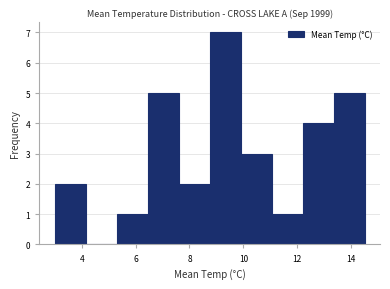

Reading left to right, list every bar in this chart as the range it spans on the x-axis followed by its height. Neither the bar edges nor the heights are printed on the chart, so give them approximately, as read against the axes.

3.00 to 4.15: 2
4.15 to 5.30: 0
5.30 to 6.45: 1
6.45 to 7.60: 5
7.60 to 8.75: 2
8.75 to 9.90: 7
9.90 to 11.05: 3
11.05 to 12.20: 1
12.20 to 13.35: 4
13.35 to 14.50: 5